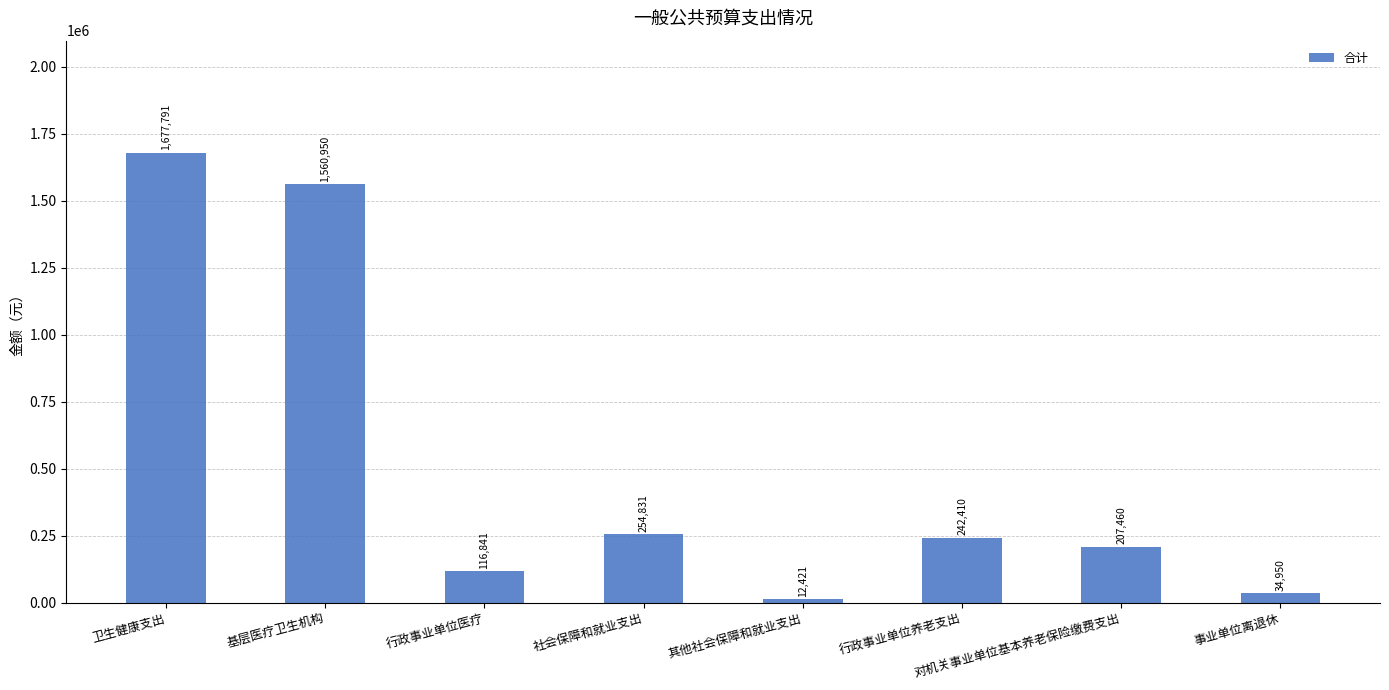

List the labels in order of value, smallest first.

其他社会保障和就业支出, 事业单位离退休, 行政事业单位医疗, 对机关事业单位基本养老保险缴费支出, 行政事业单位养老支出, 社会保障和就业支出, 基层医疗卫生机构, 卫生健康支出